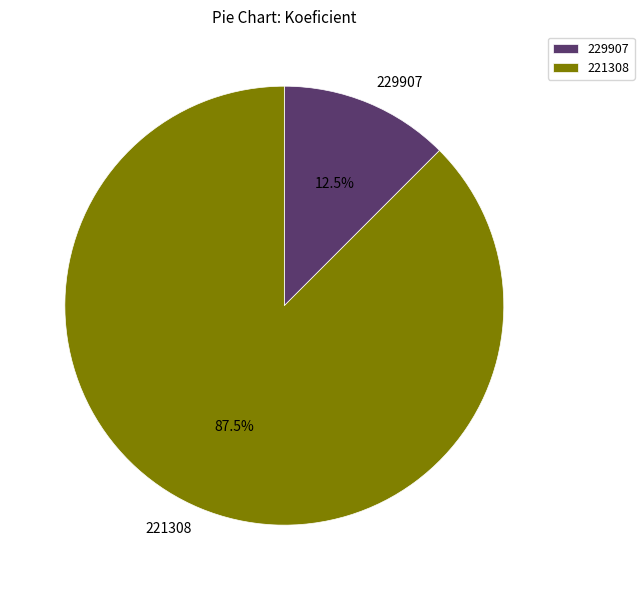

To the nearest percent, what is the difference between the 229907 and 221308 slice percentages?

75%